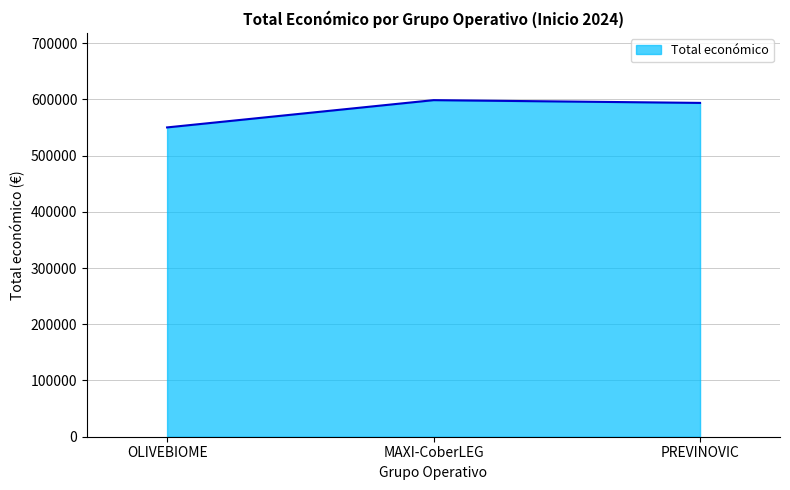

Reading left to right, list all the values displayed in this chart.

OLIVEBIOME=550111	MAXI-CoberLEG=598609	PREVINOVIC=593715